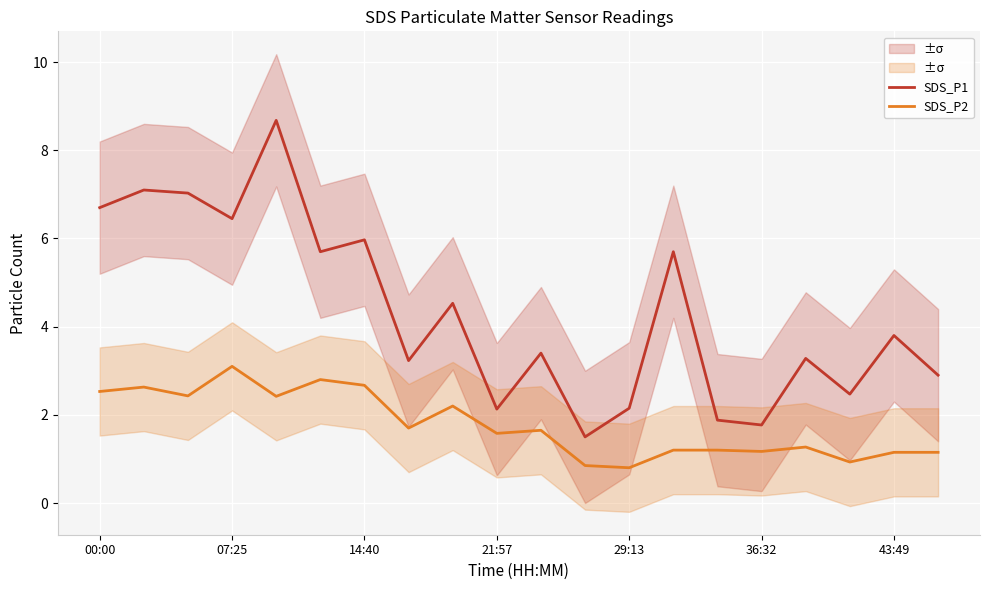

True or false: SDS_P2 has a value of 0.7 at 14.

False